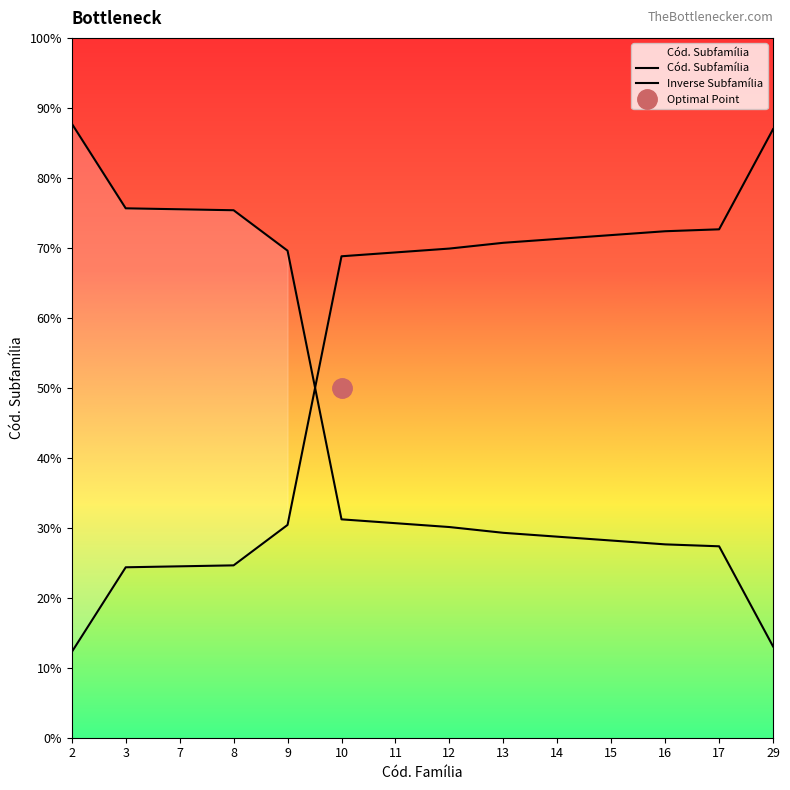

What is the value of the 5th point from the left?

221